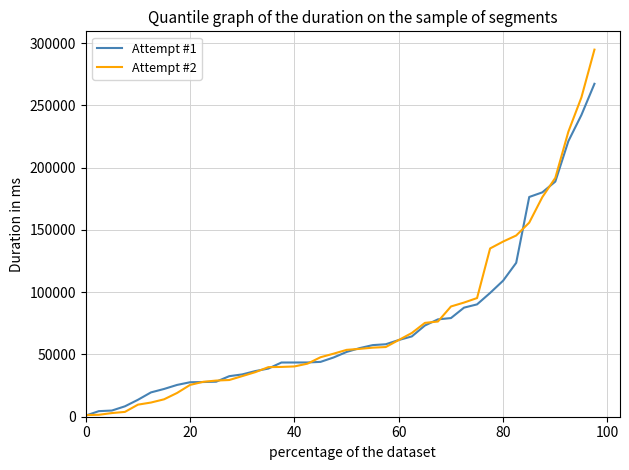

Which series has the widest spread of values?

Attempt #2